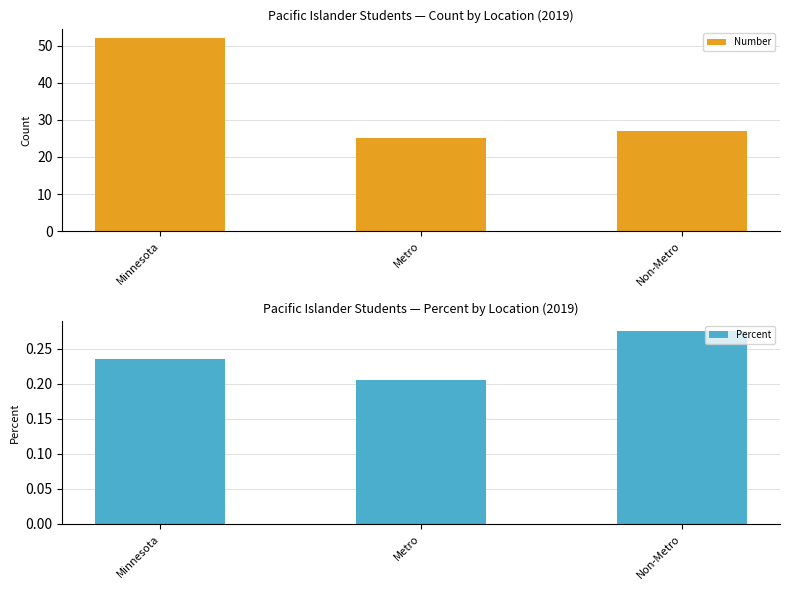

Which label corresponds to the largest value in the chart?

Minnesota